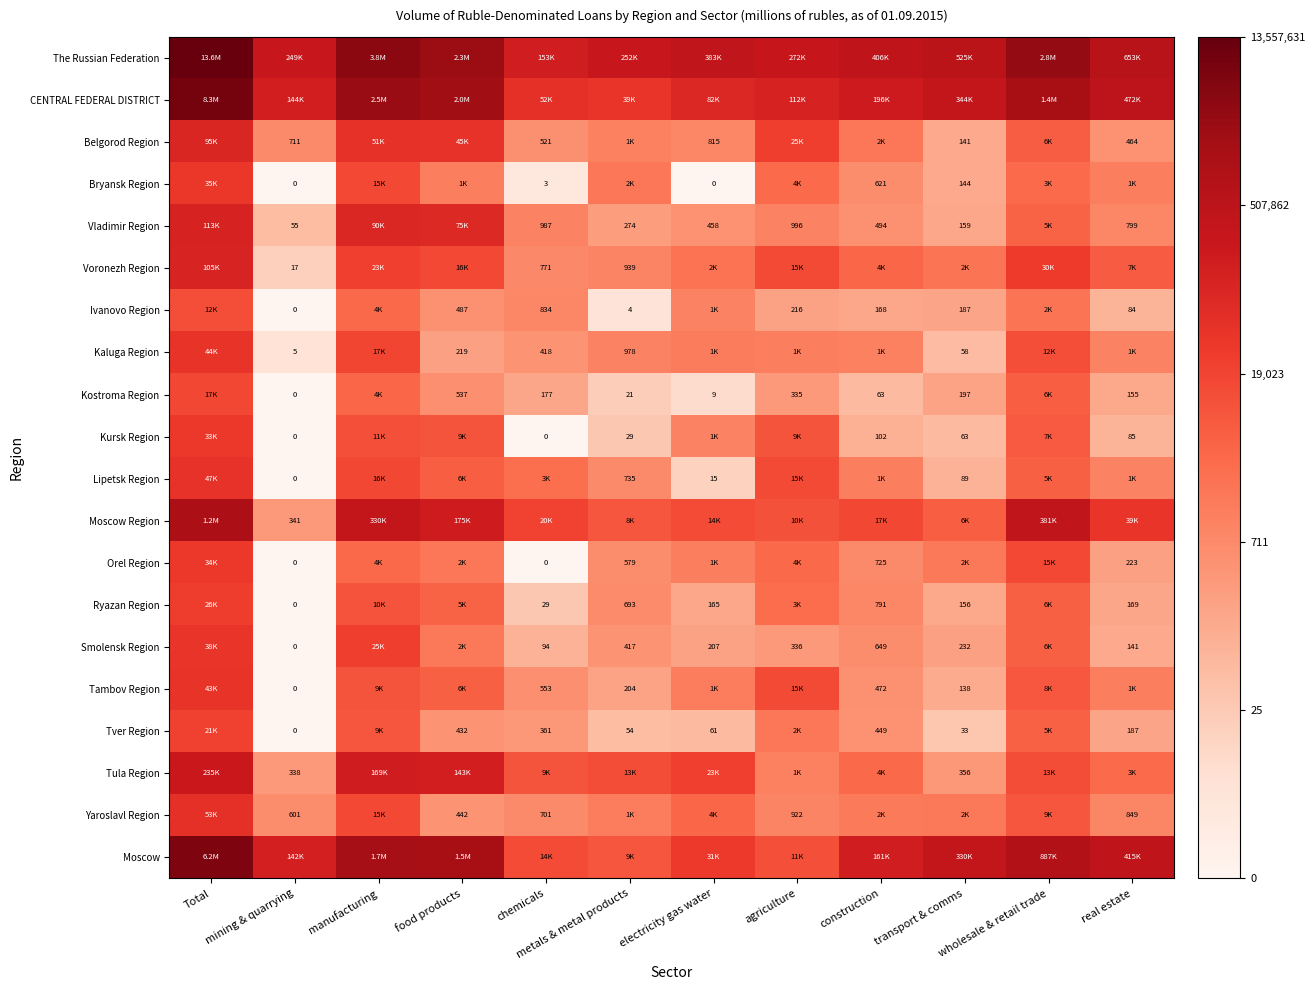

Is the value of Tver Region at mining & quarrying greater than the value of Ivanovo Region at construction?

No